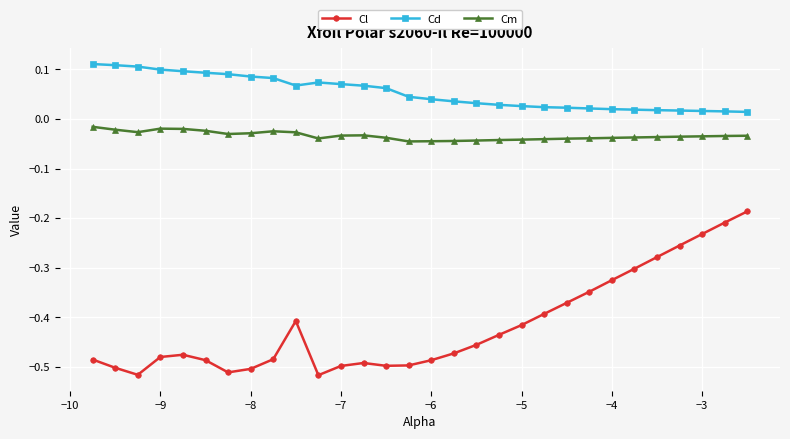

True or false: Cl has more than 1 interior local peaks.

True